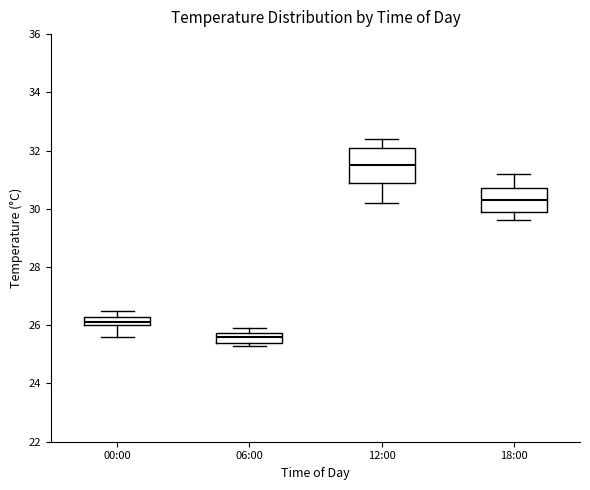

Reading left to right, read every box against the y-axis: the position of its median line, the range the box covers, and the ends of its whiskers. The values are not printed on the chart, so give them approximately, as read against the axis.

00:00: median 26.2, box 26.0 to 26.4, whiskers 25.6 to 26.6
06:00: median 25.6, box 25.4 to 25.8, whiskers 25.4 (just below the box's lower edge) to 26.0
12:00: median 31.6, box 31.0 to 32.2, whiskers 30.2 to 32.4
18:00: median 30.4, box 30.0 to 30.8, whiskers 29.6 to 31.2